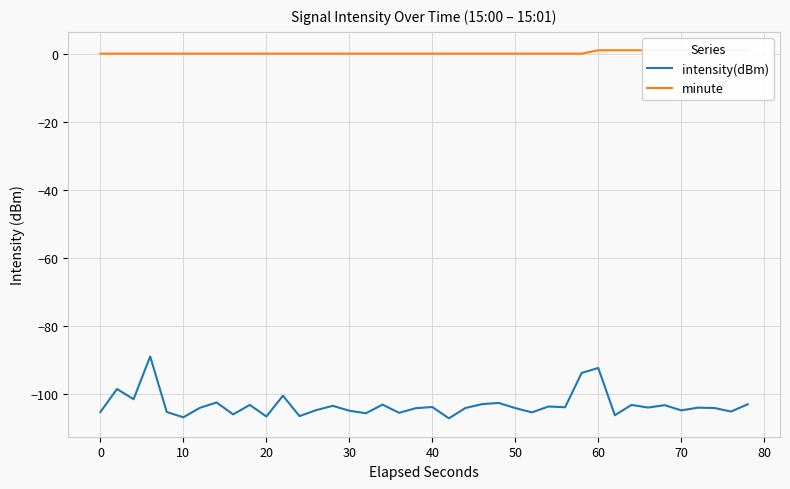

What are all the series names shown in the legend?

intensity(dBm), minute